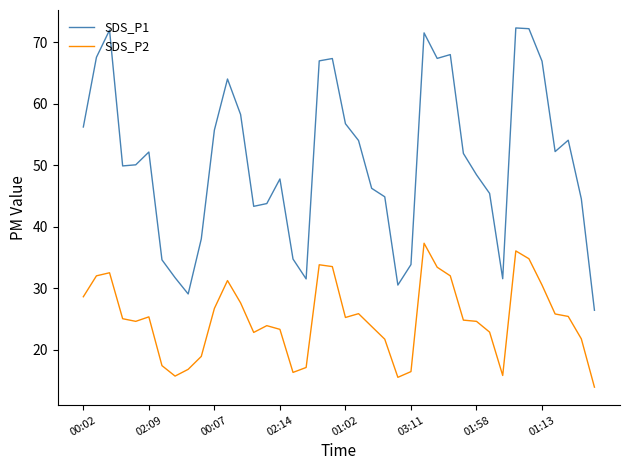

What is the difference between the maximum and second lowest values in the SDS_P2 series?

21.8